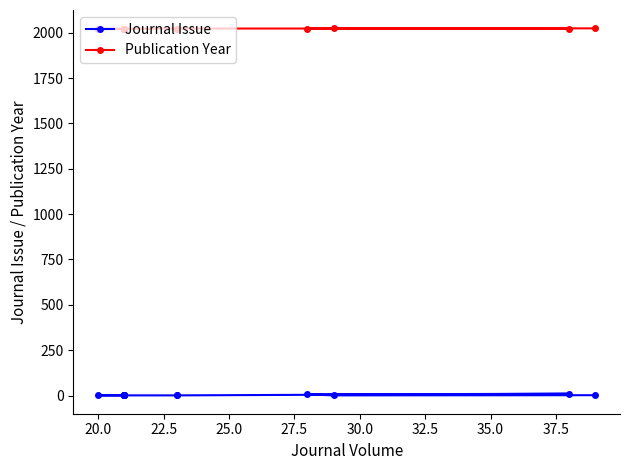

At 30.0, list the series in order from smallest to largest.

Journal Issue, Publication Year